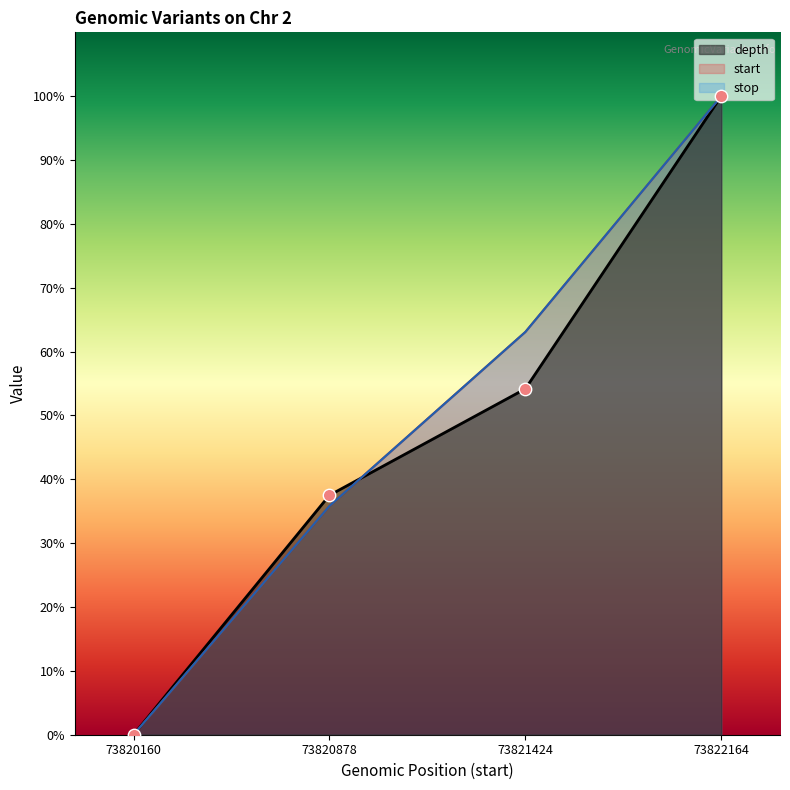

What are all the series names shown in the legend?

depth, start, stop